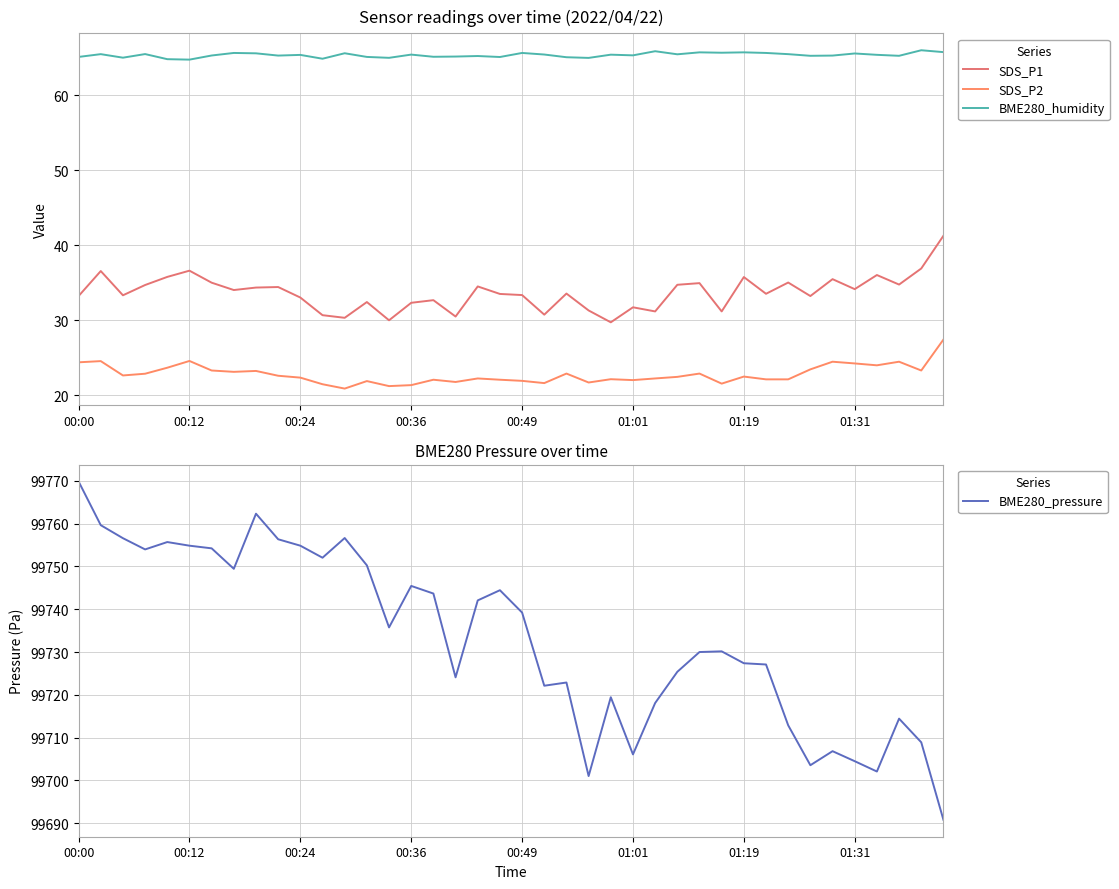

Which series has the largest total across all categories?

BME280_pressure